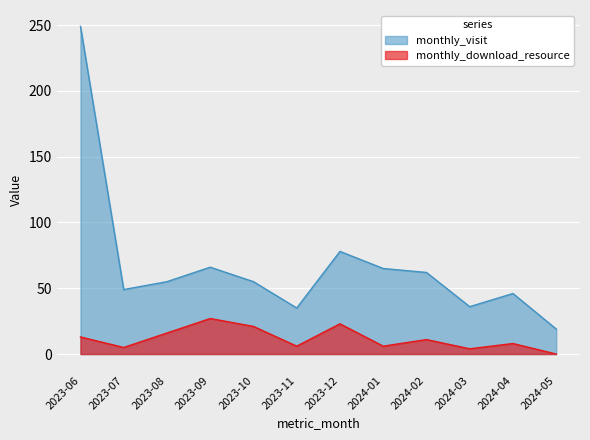

Between 2023-08 and 2023-09, which series saw the biggest shift?

monthly_visit